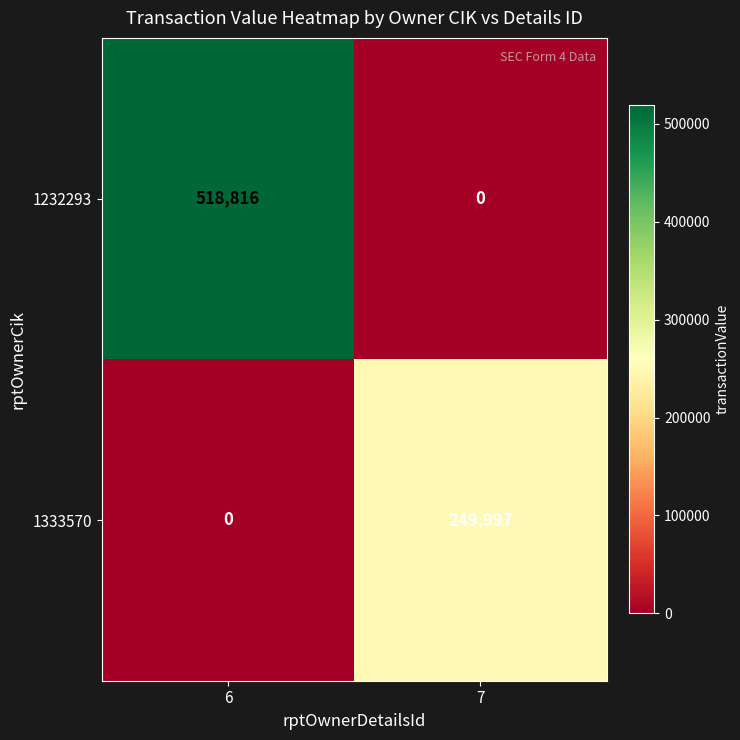

What is the sum of all 1333570 values?

249997